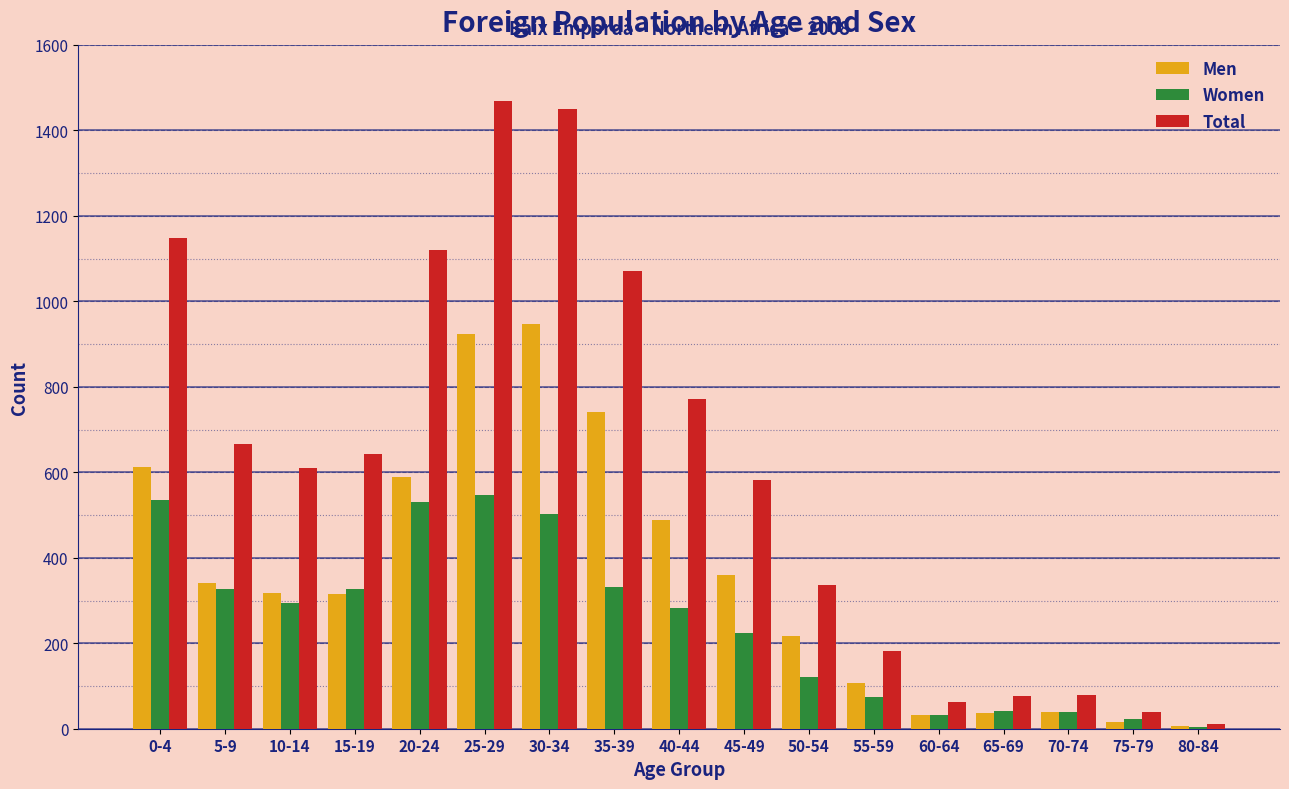

What is the maximum value for Total?

1469